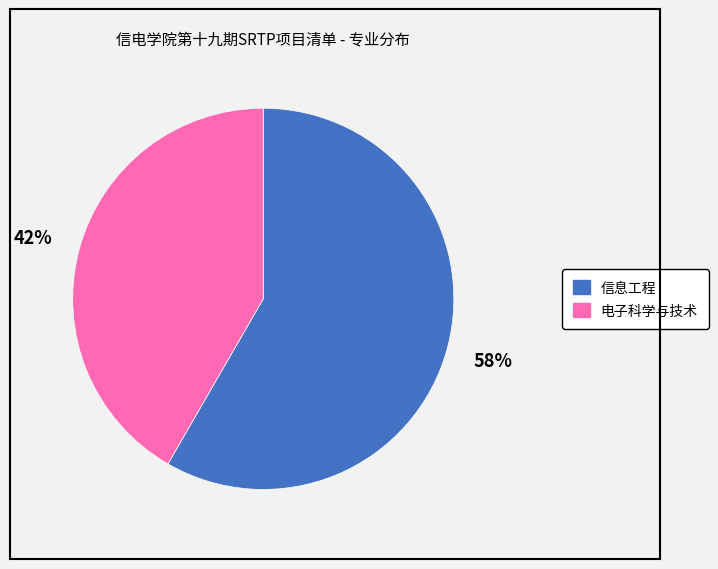

The 电子科学与技术 slice represents 42% of the pie. True or false?

True